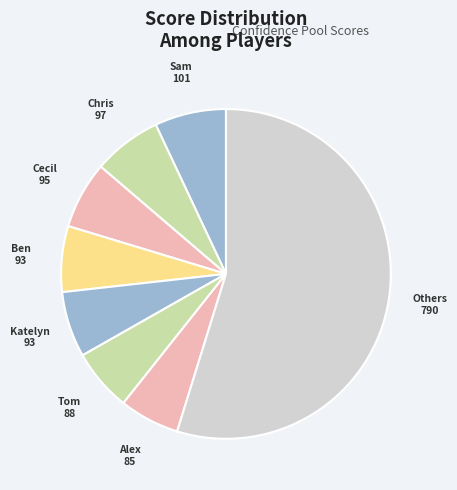

How many segments does this pie chart have?

8